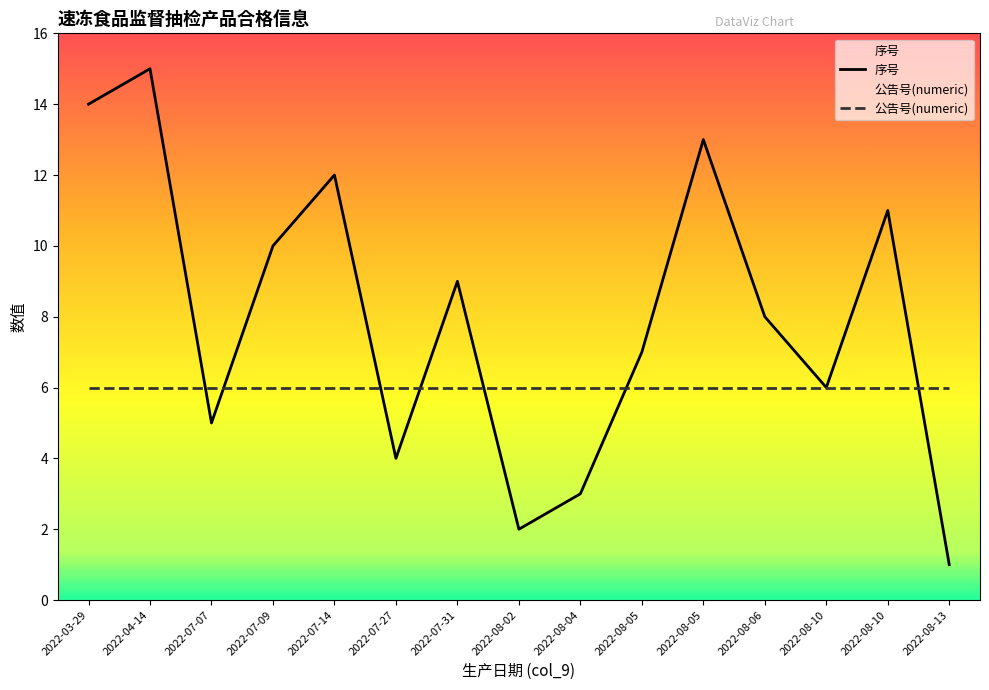

Between which two adjacent categories do 公告号(numeric) and 序号 first intersect?

2022-04-14 and 2022-07-07